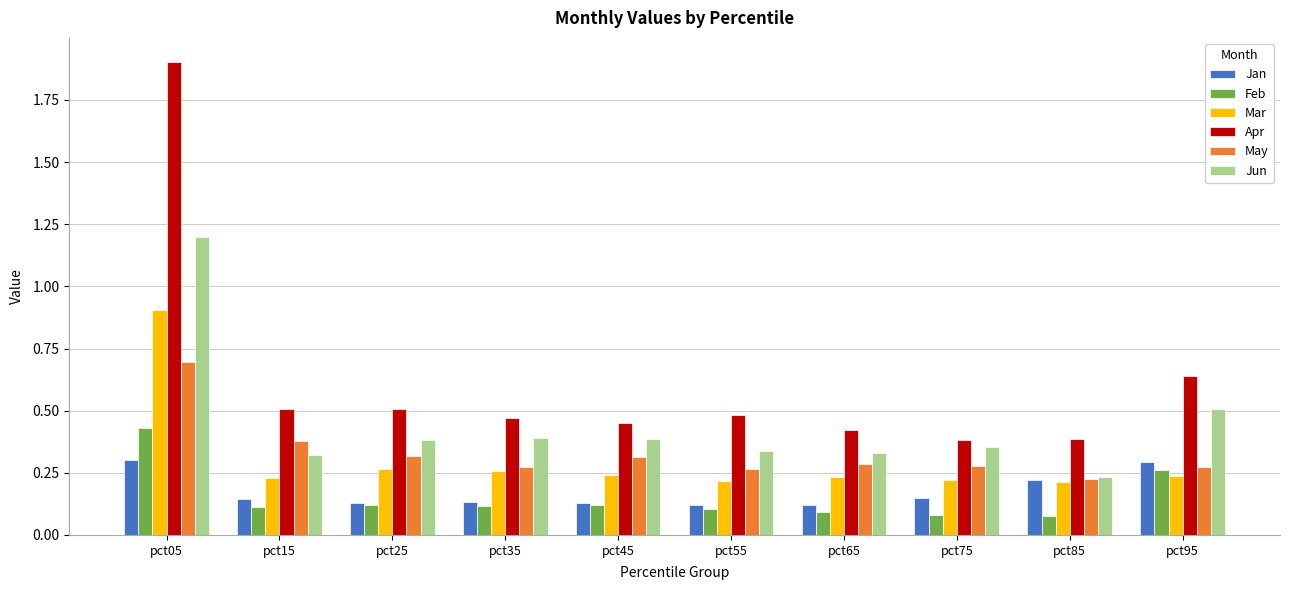

Rank the series by their maximum value, from lowest to highest.

Jan, Feb, May, Mar, Jun, Apr